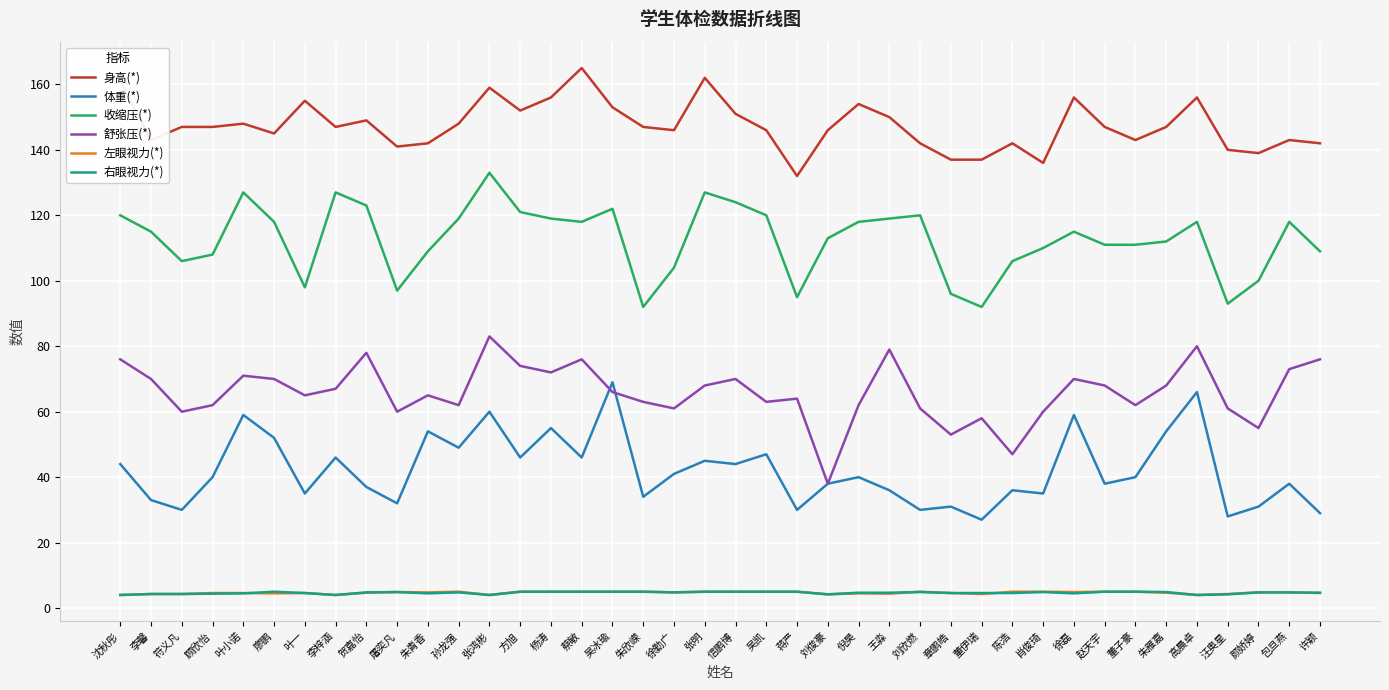

How many lines are shown in the chart?

6